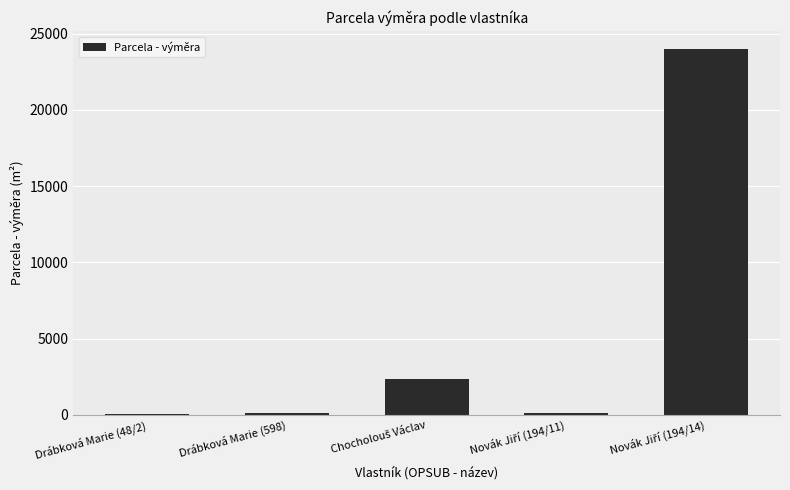

What is the label of the 4th bar from the right?

Drábková Marie (598)